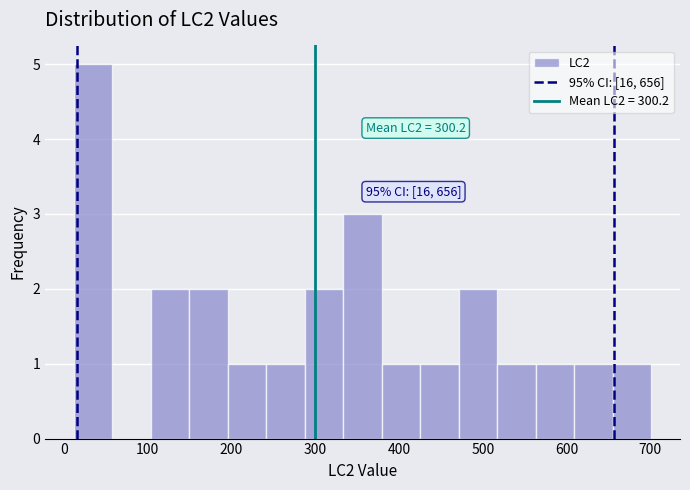

Over which range of the x-axis is the bar tallest?

10 to 60